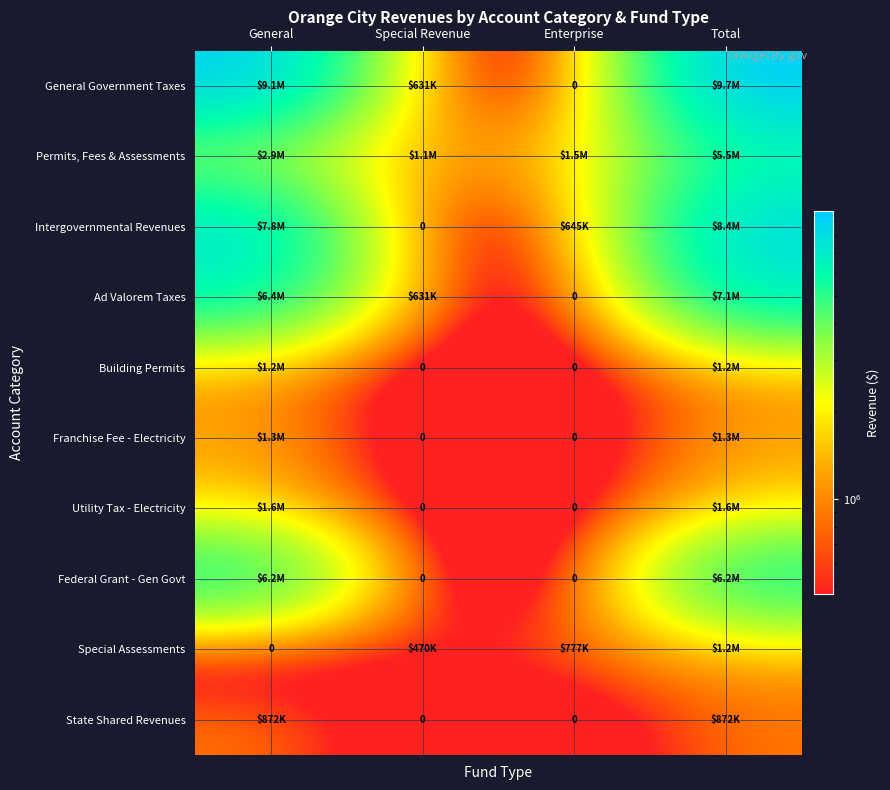

Is it true that General Government Taxes equals 5193652 at General?

False